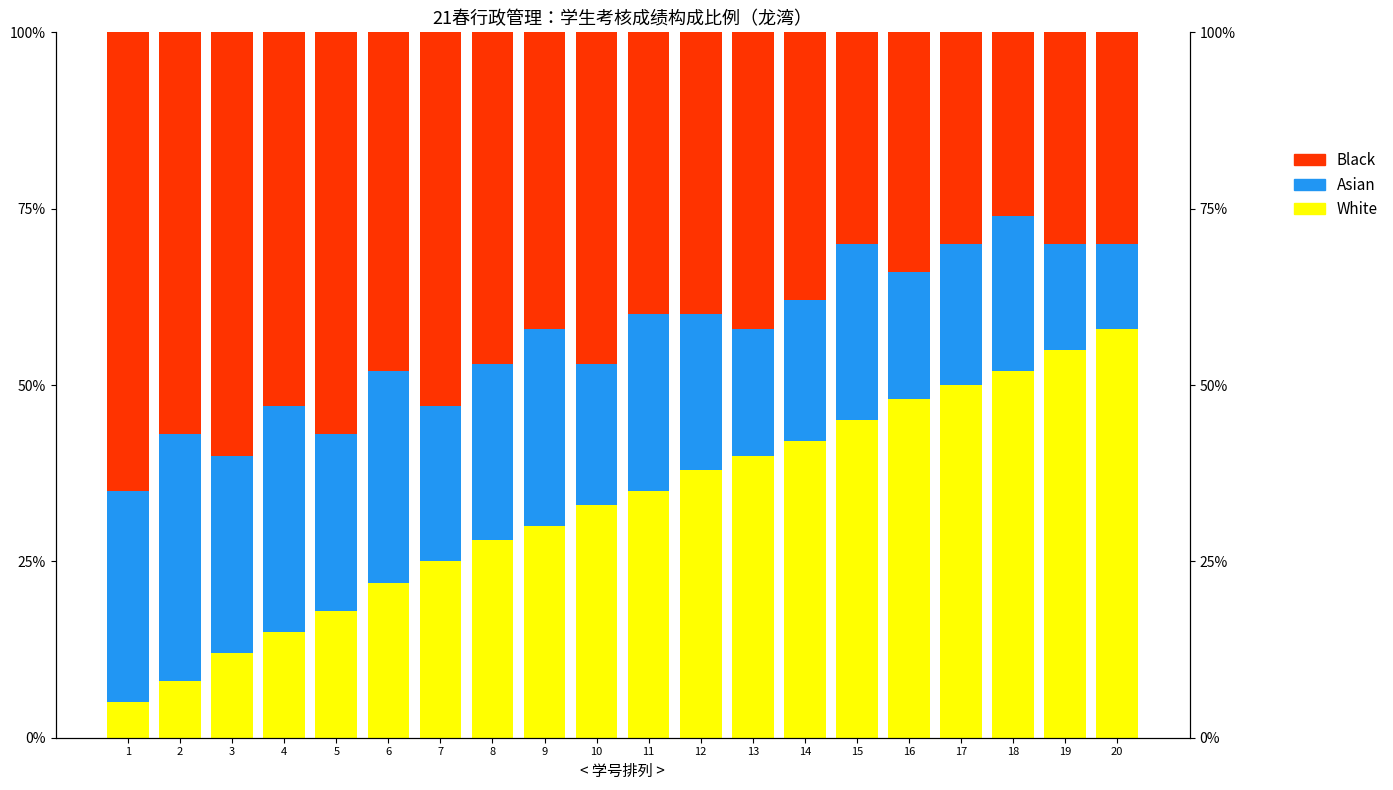

List the series in order of their peak value, highest first.

Black, White, Asian